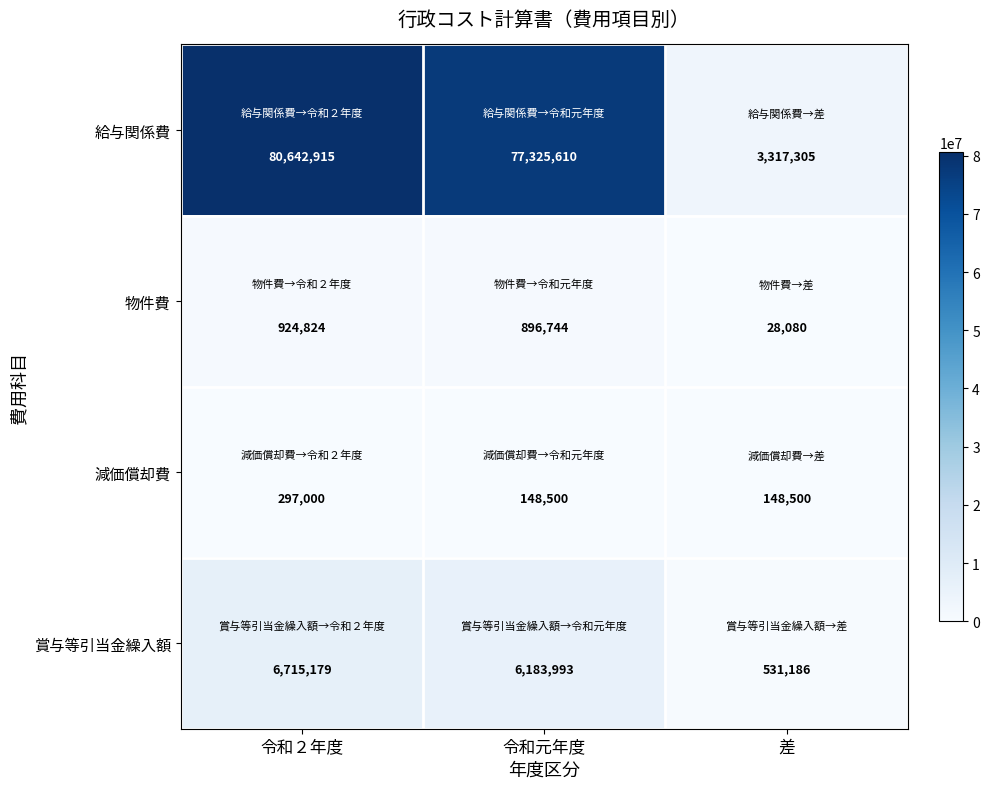

What is the difference between the highest and lowest values at 差?

3289225